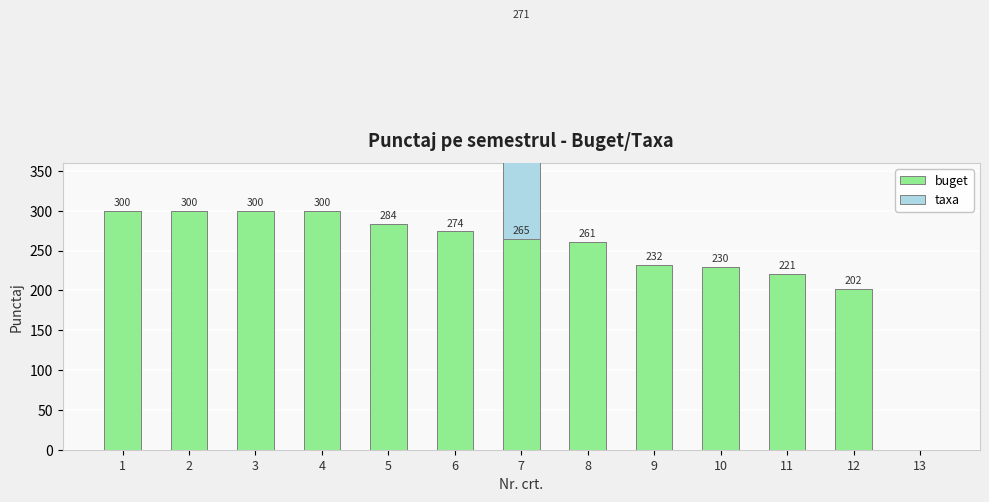

What is the difference between the highest and lowest values at 4?

300